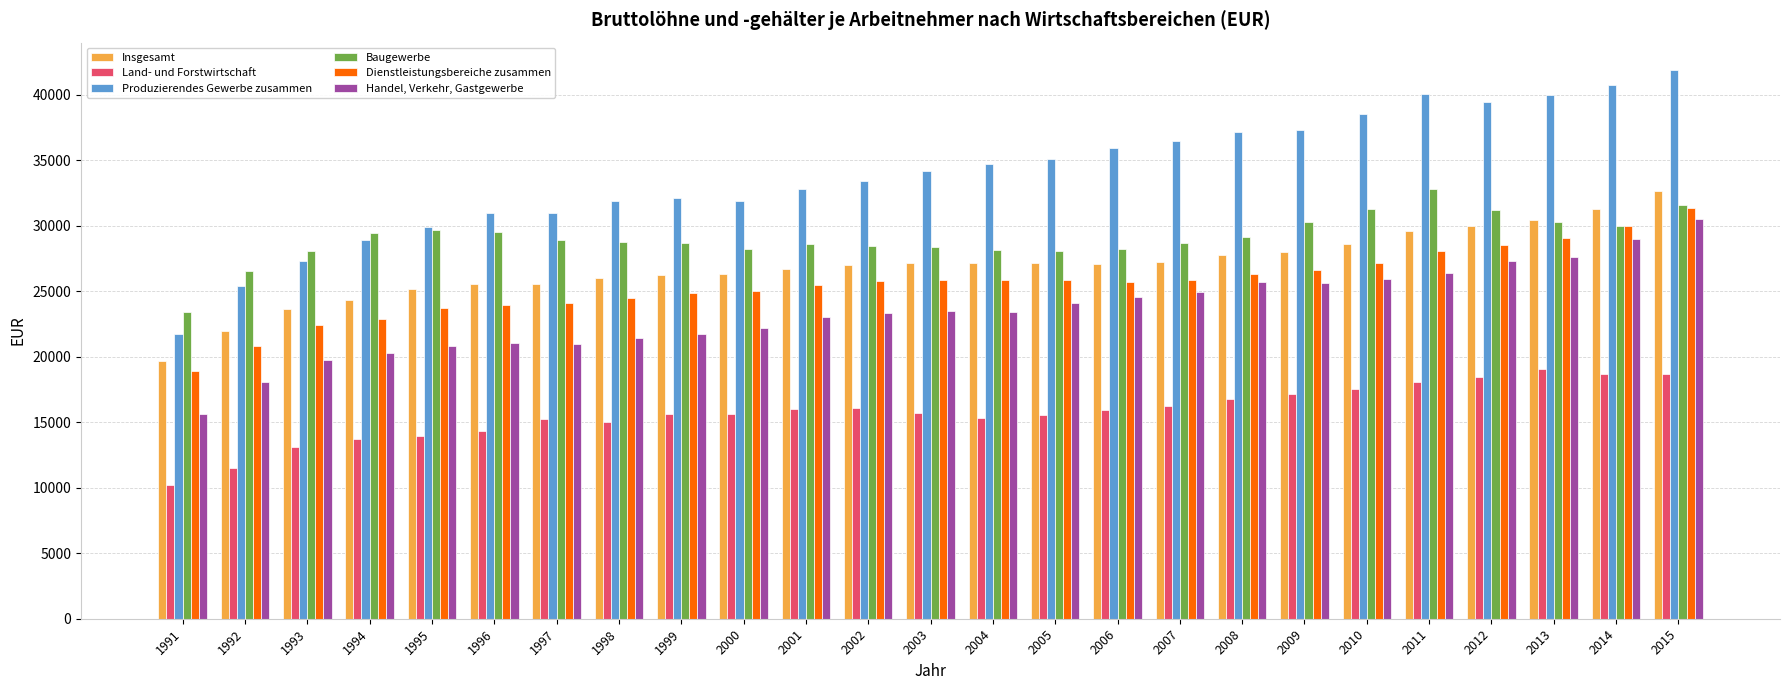

Read the Land- und Forstwirtschaft value at 1995, to the nearest 100.

14000